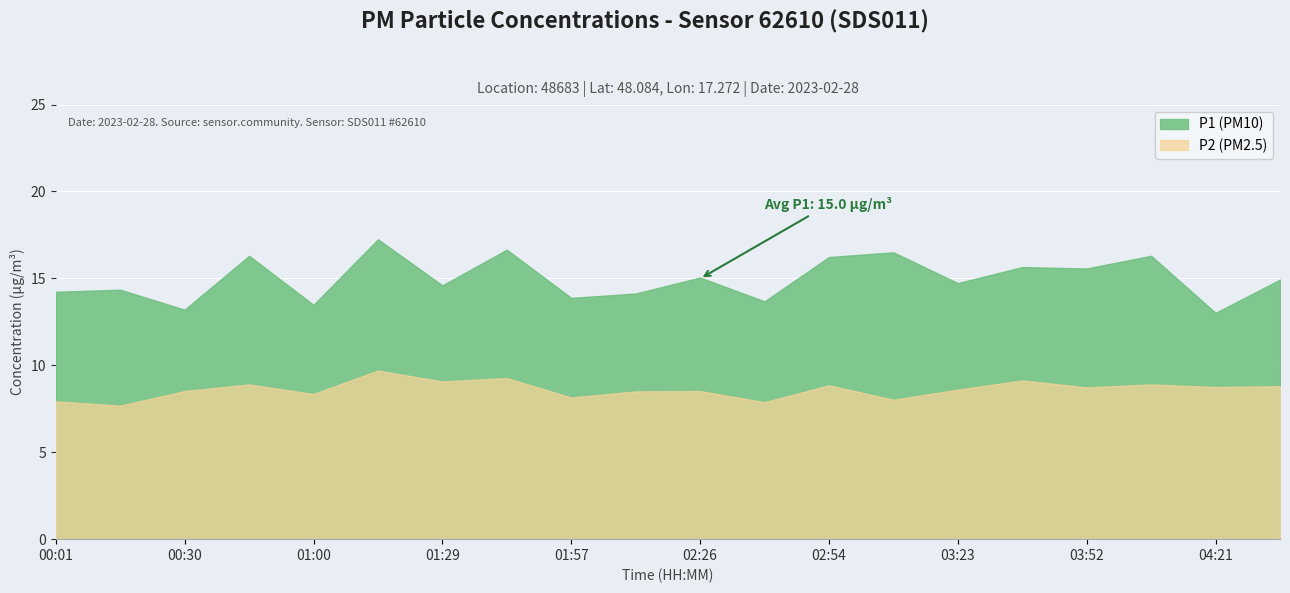

Rank the series by their maximum value, from highest to lowest.

P1 (PM10), P2 (PM2.5)